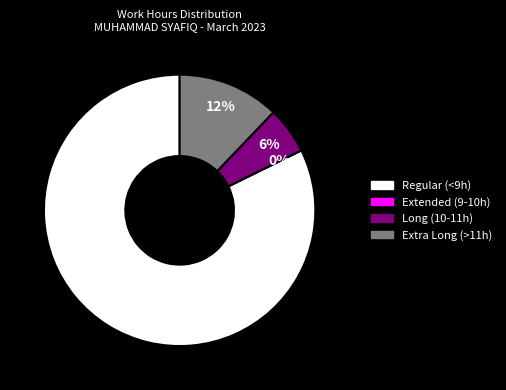

The Day 27 slice represents 19% of the pie. True or false?

False